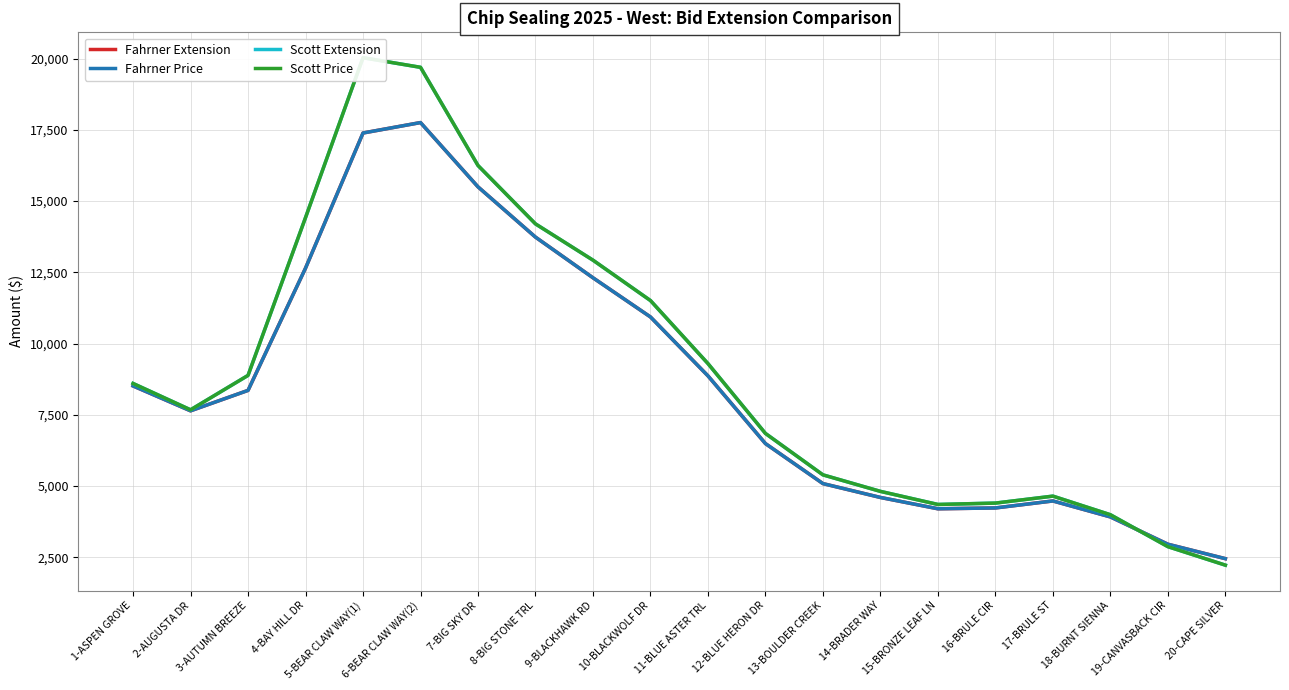

At which category is the sum across all series the highest?

6-BEAR CLAW WAY(2)